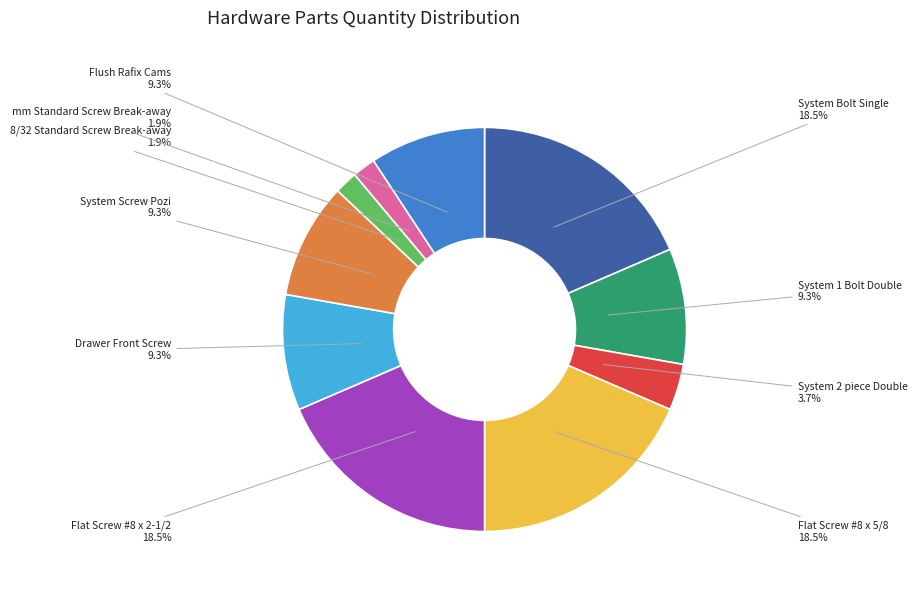

What is the ratio of the value at mm Standard Screw Break-away to the value at System 2 piece Double?

0.5